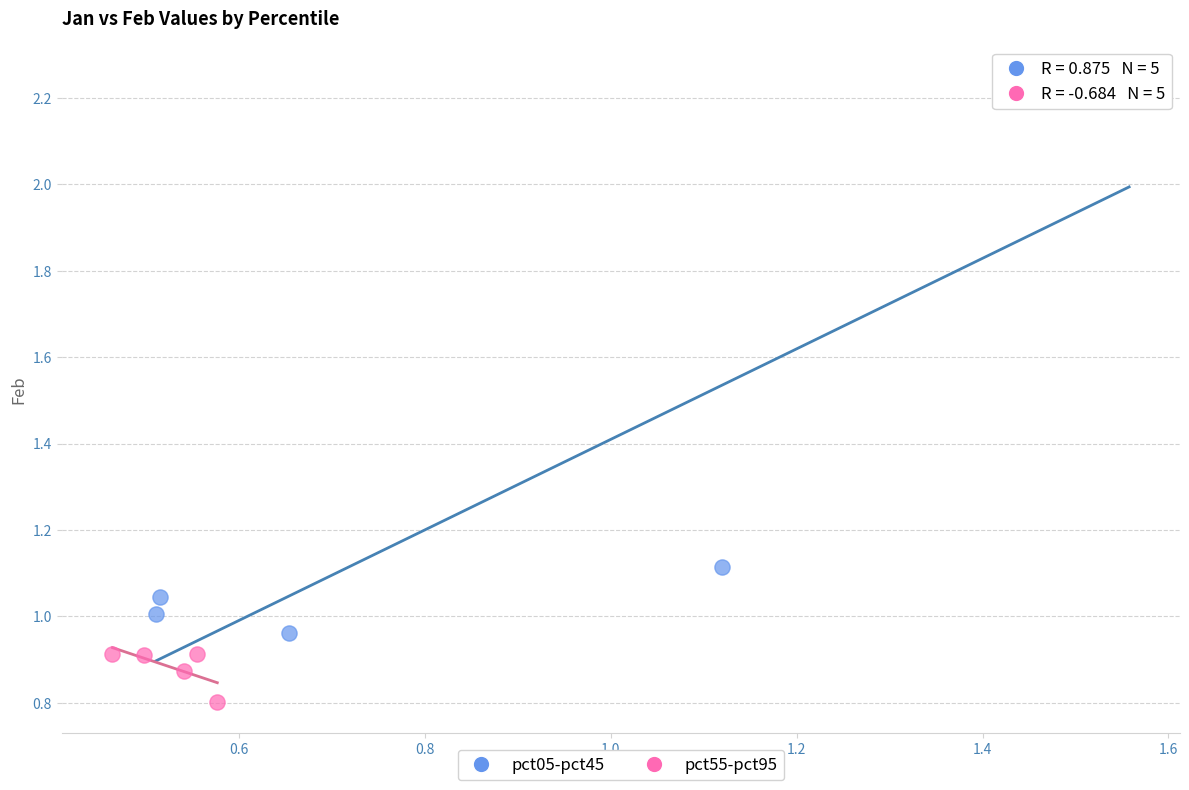

Which series has the largest Y range (max minus min)?

pct05-pct45